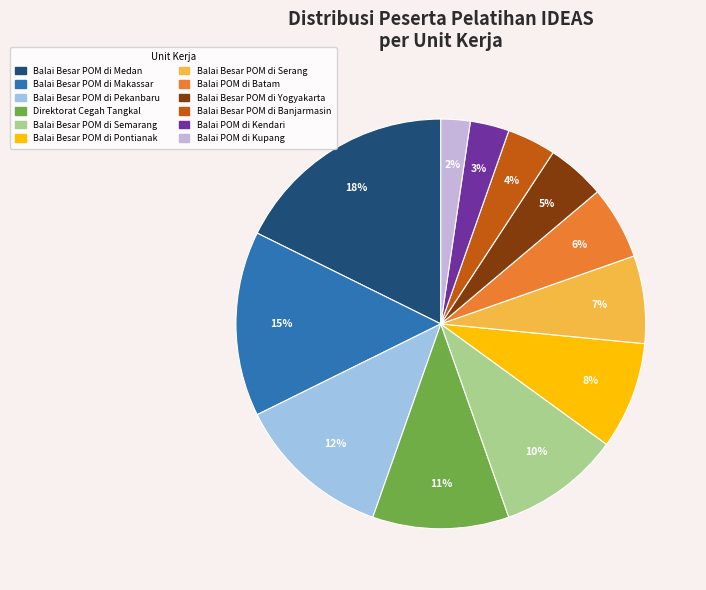

To the nearest percent, what is the combined percentage of Direktorat Cegah Tangkal and Balai POM di Batam?

17%